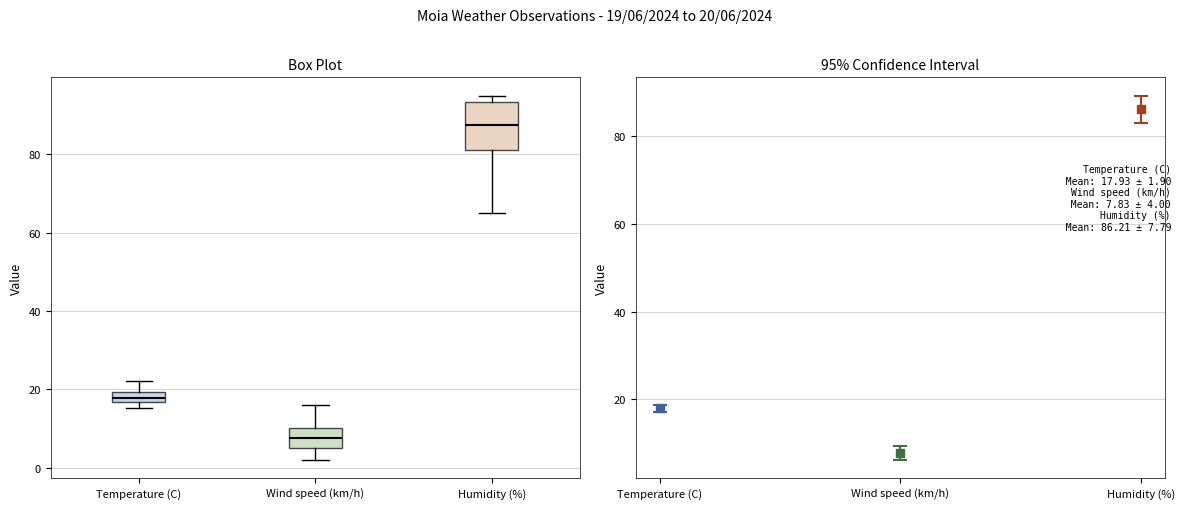

Where is the lower edge of the box for Temperature (C) on the y-axis? The values are not printed on the chart, so give them approximately, as read against the axis.

16